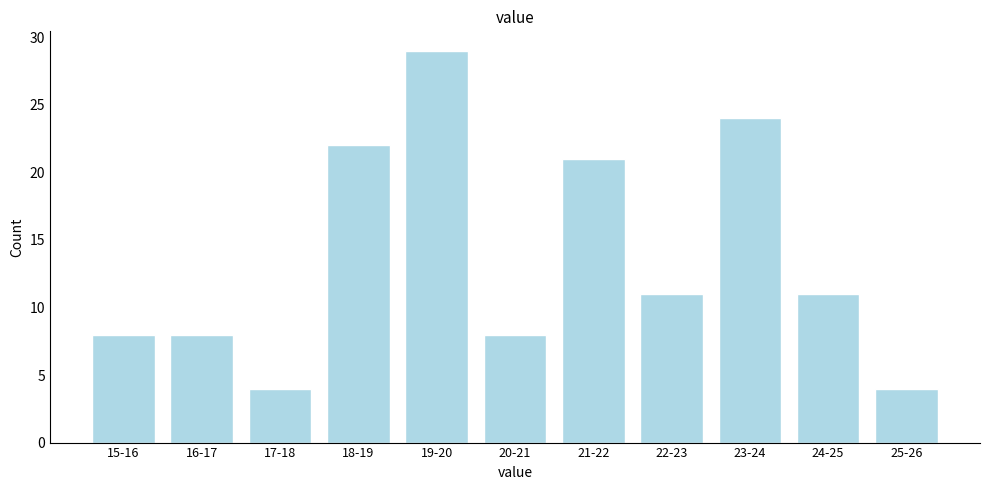

Reading left to right, transcribe all the data shown in this chart.

8	8	4	22	29	8	21	11	24	11	4